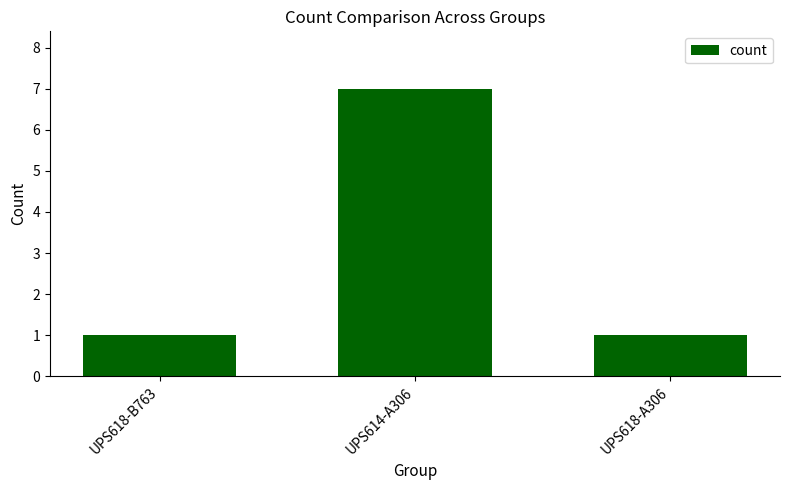

Reading left to right, extract all data points from this chart.

UPS618-B763=1	UPS614-A306=7	UPS618-A306=1